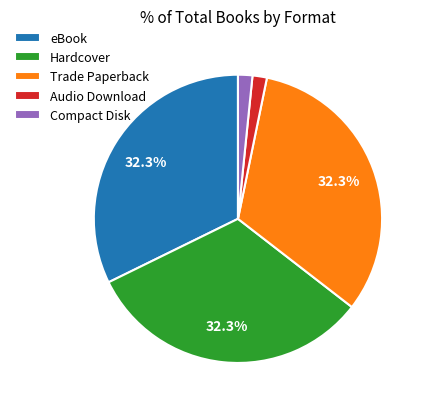

Which has a higher value, Compact Disk or Trade Paperback?

Trade Paperback